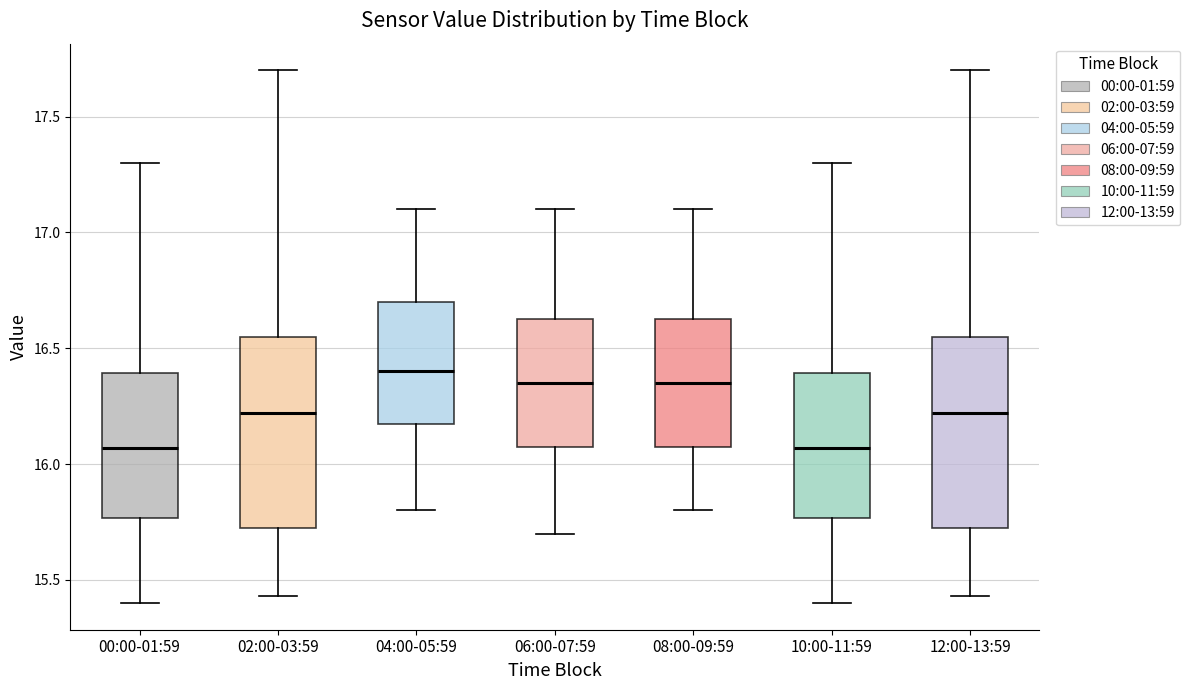

Reading left to right, read every box against the y-axis: the position of its median line, the range the box covers, and the ends of its whiskers. The values are not printed on the chart, so give them approximately, as read against the axis.

00:00-01:59: median 16.05, box 15.75 to 16.40, whiskers 15.40 to 17.30
02:00-03:59: median 16.20, box 15.70 to 16.55, whiskers 15.45 to 17.70
04:00-05:59: median 16.40, box 16.20 to 16.70, whiskers 15.80 to 17.10
06:00-07:59: median 16.35, box 16.10 to 16.65, whiskers 15.70 to 17.10
08:00-09:59: median 16.35, box 16.10 to 16.65, whiskers 15.80 to 17.10
10:00-11:59: median 16.05, box 15.75 to 16.40, whiskers 15.40 to 17.30
12:00-13:59: median 16.20, box 15.70 to 16.55, whiskers 15.45 to 17.70